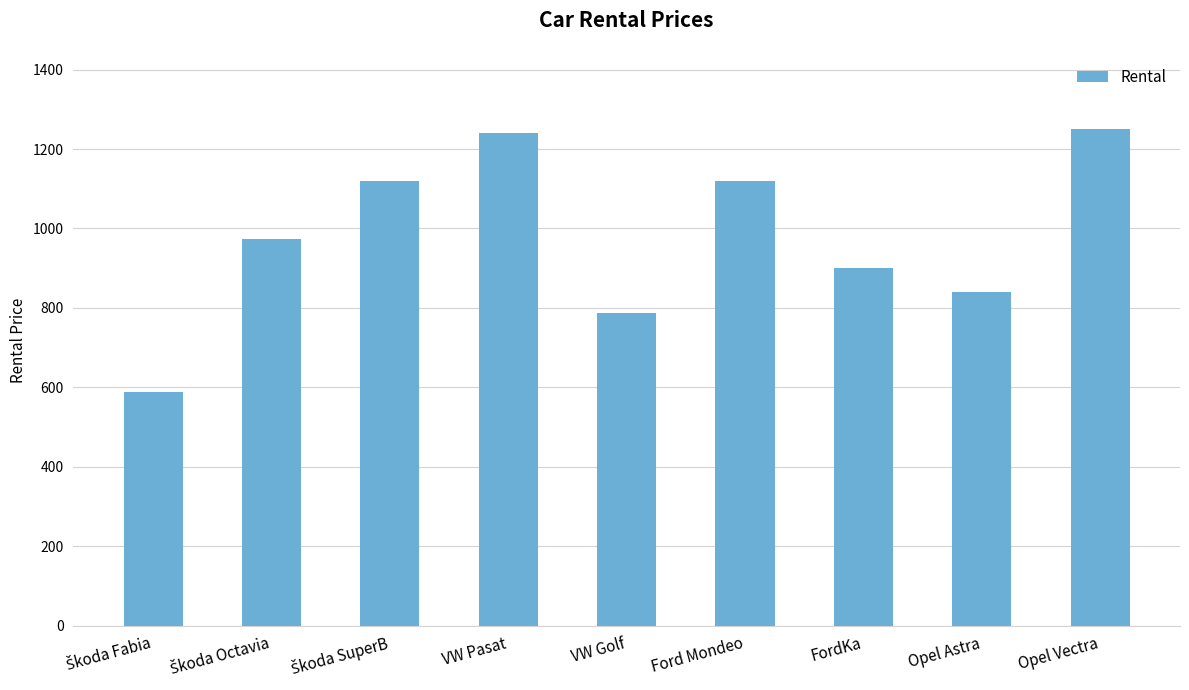

What is the approximate value at VW Pasat?

1240